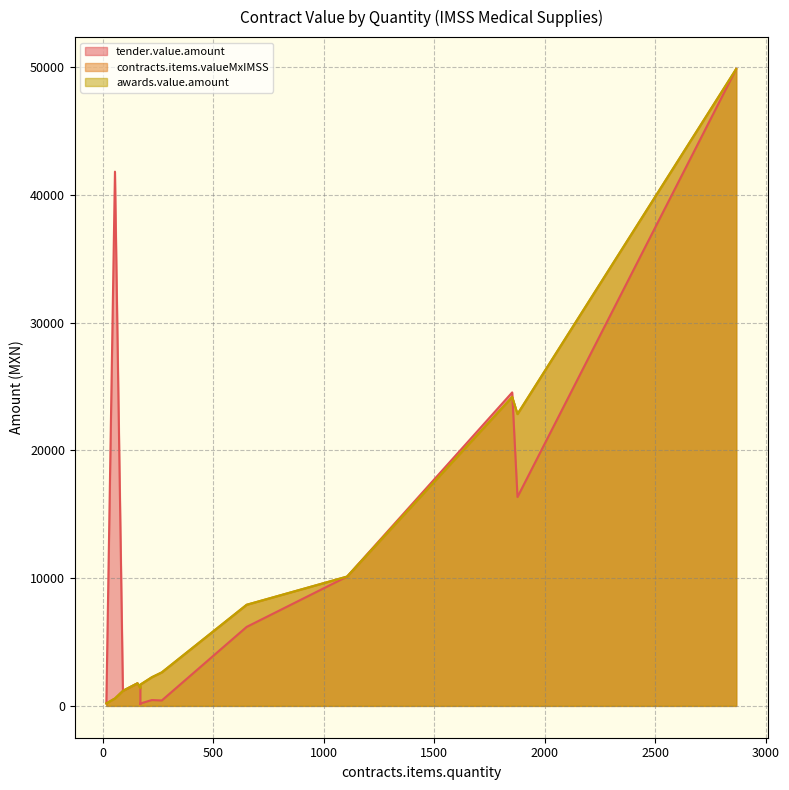

Rank the categories by tender.value.amount value from highest to lowest.

2866, 54, 1852, 1876, 1105, 650, 156, 169, 90, 221, 266, 15, 169, 169